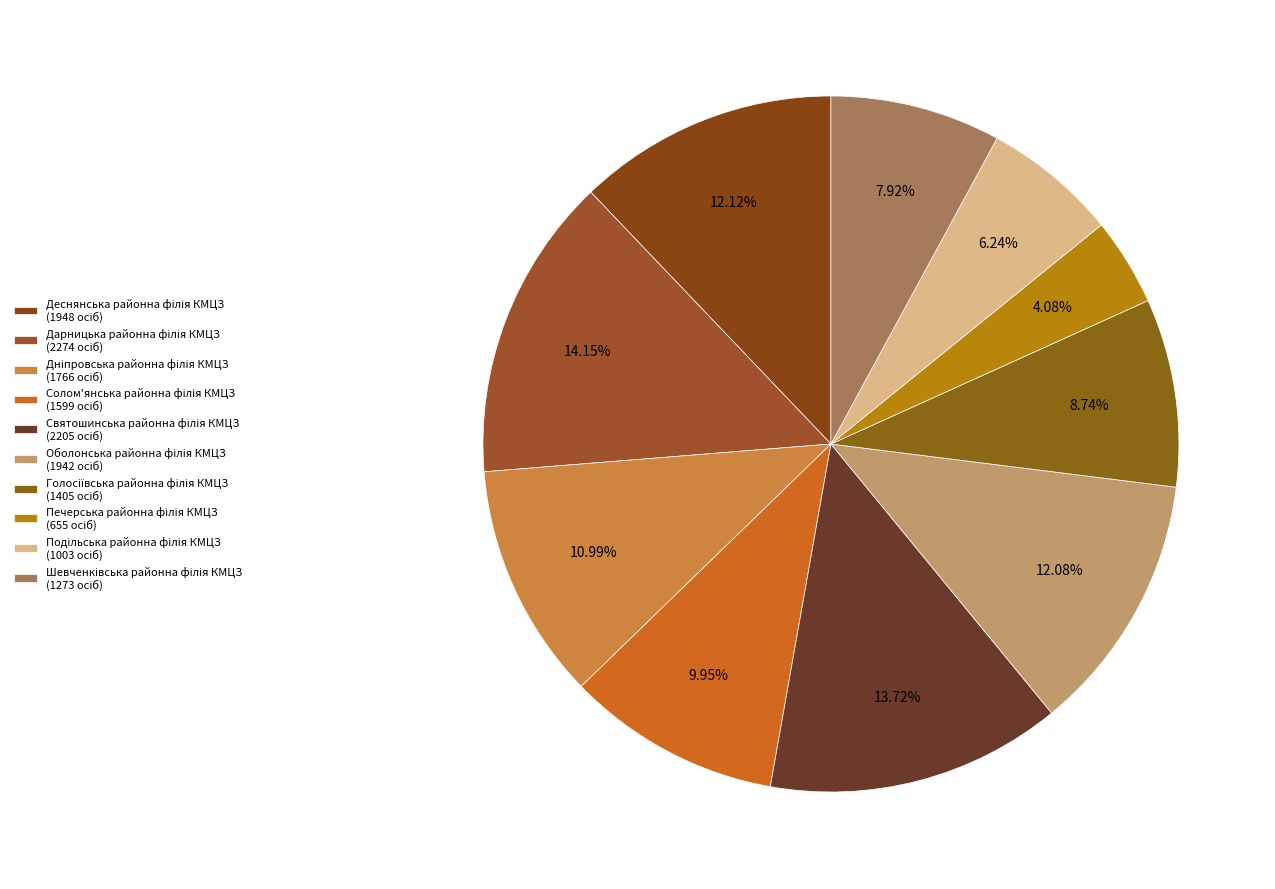

How many segments does this pie chart have?

10